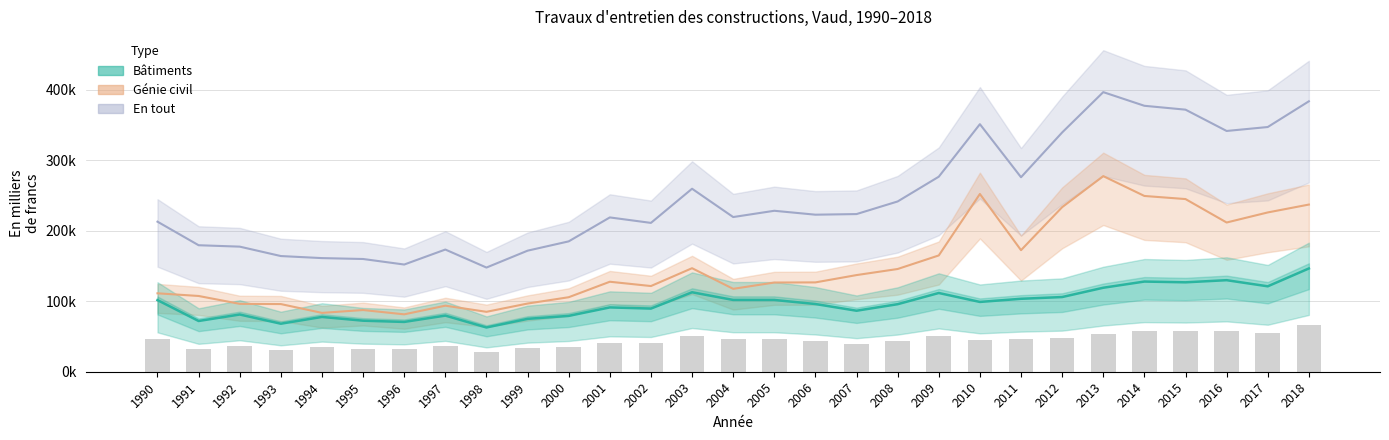

Reading left to right, list all the values displayed in this chart.

Bâtiments: 1990=101538	1991=71927	1992=81114	1993=68080	1994=77671	1995=72344	1996=70599	1997=79576	1998=62751	1999=74951	2000=79179	2001=91182	2002=89517	2003=112657	2004=101768	2005=101730	2006=95982	2007=86483	2008=95750	2009=111612	2010=98940	2011=103394	2012=105881	2013=119060	2014=127830	2015=126751	2016=129775	2017=121089	2018=146384
Génie civil: 1990=111179	1991=107393	1992=96217	1993=95907	1994=83409	1995=87468	1996=81369	1997=93638	1998=84933	1999=96658	2000=105623	2001=127566	2002=121475	2003=146766	2004=117510	2005=126442	2006=126641	2007=137015	2008=145639	2009=164864	2010=251997	2011=172323	2012=233288	2013=277310	2014=249176	2015=244768	2016=211541	2017=225813	2018=236975
En tout: 1990=212717	1991=179320	1992=177331	1993=163987	1994=161080	1995=159812	1996=151968	1997=173214	1998=147684	1999=171609	2000=184802	2001=218748	2002=210992	2003=259423	2004=219278	2005=228172	2006=222623	2007=223498	2008=241389	2009=276476	2010=350937	2011=275717	2012=339169	2013=396370	2014=377006	2015=371519	2016=341316	2017=346902	2018=383359